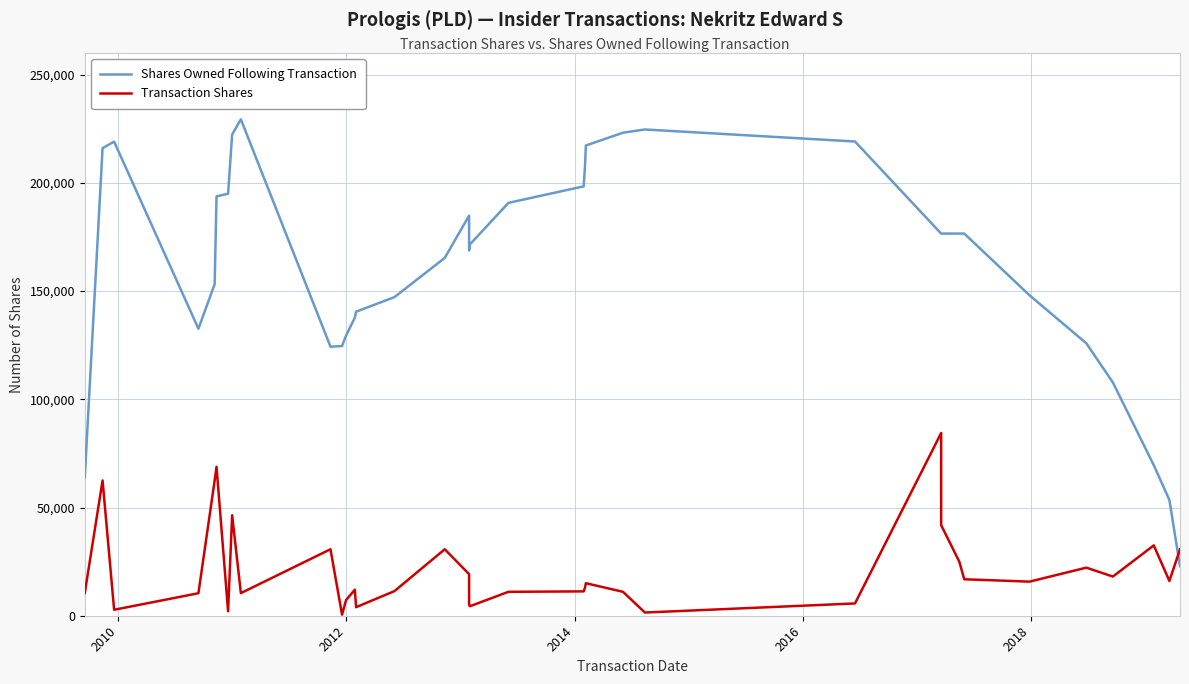

Is the value of Shares Owned Following Transaction at 19 greater than the value of Transaction Shares at 9?

Yes